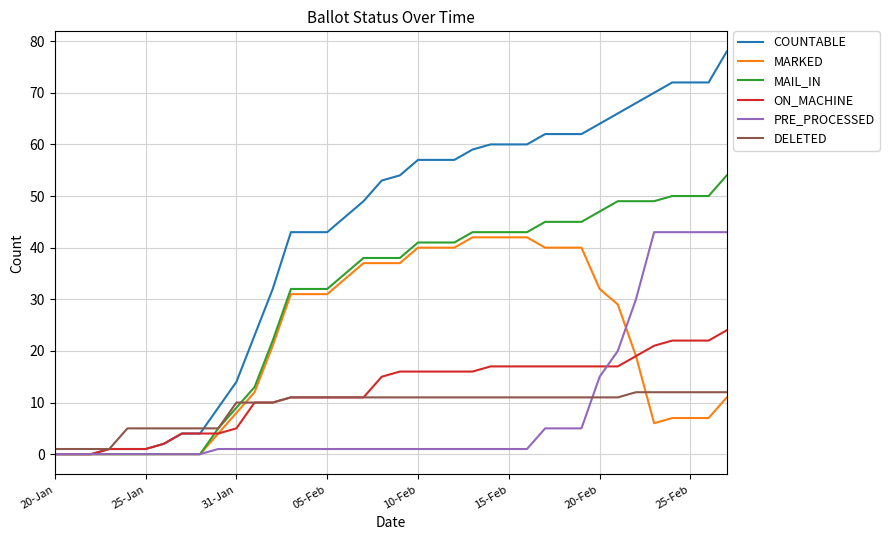

Which series has the largest total across all categories?

COUNTABLE